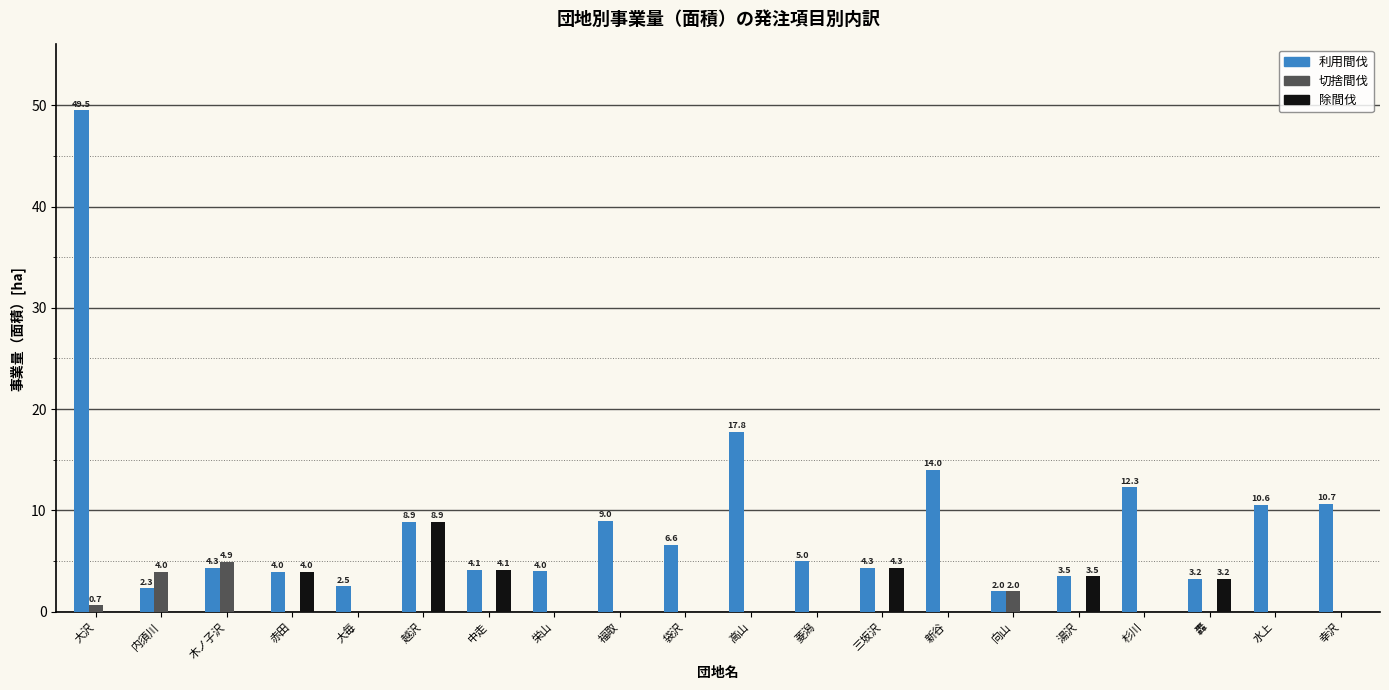

At which category is the sum across all series the highest?

大沢